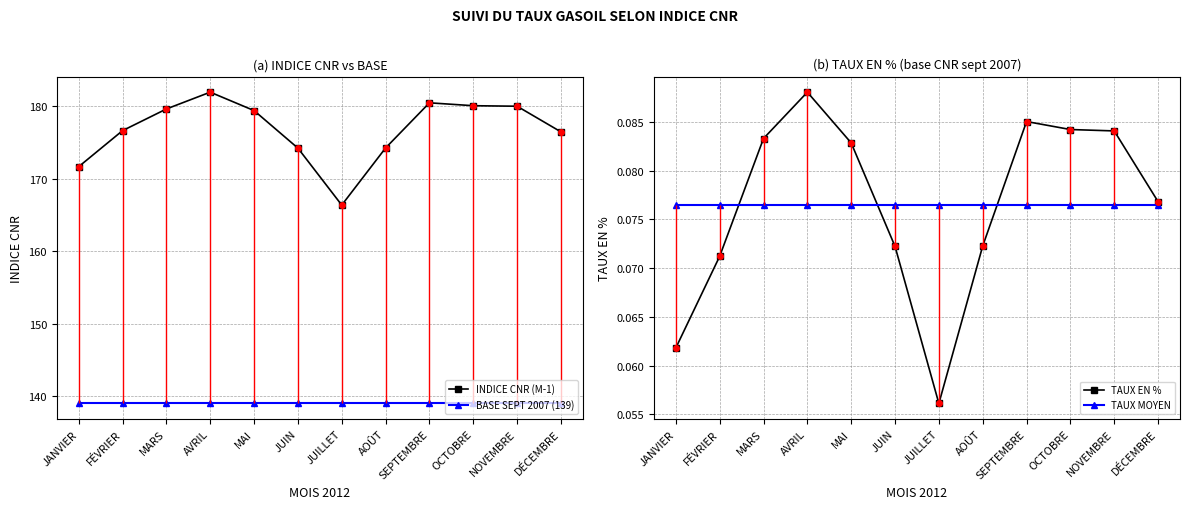

Count the number of data series in this chart.

4